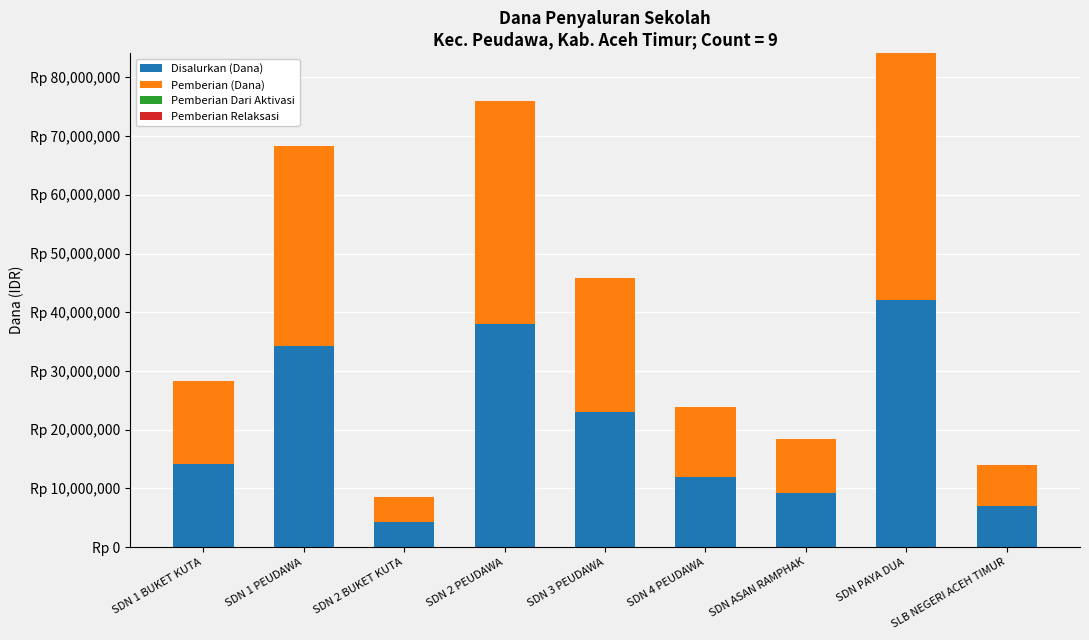

Does the chart contain stacked bars?

Yes